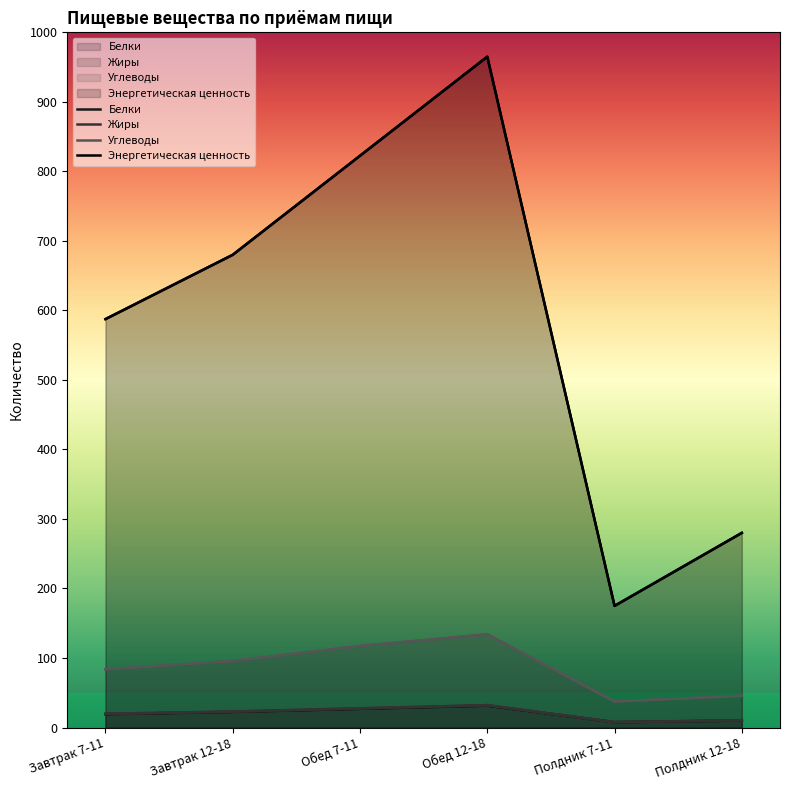

What is the spread (max minus min) of values at Полдник 7-11?

167.3